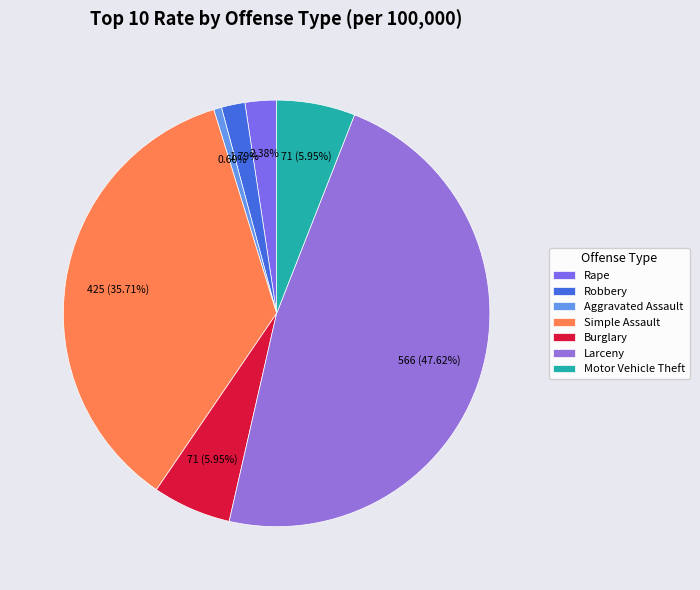

How many segments does this pie chart have?

7